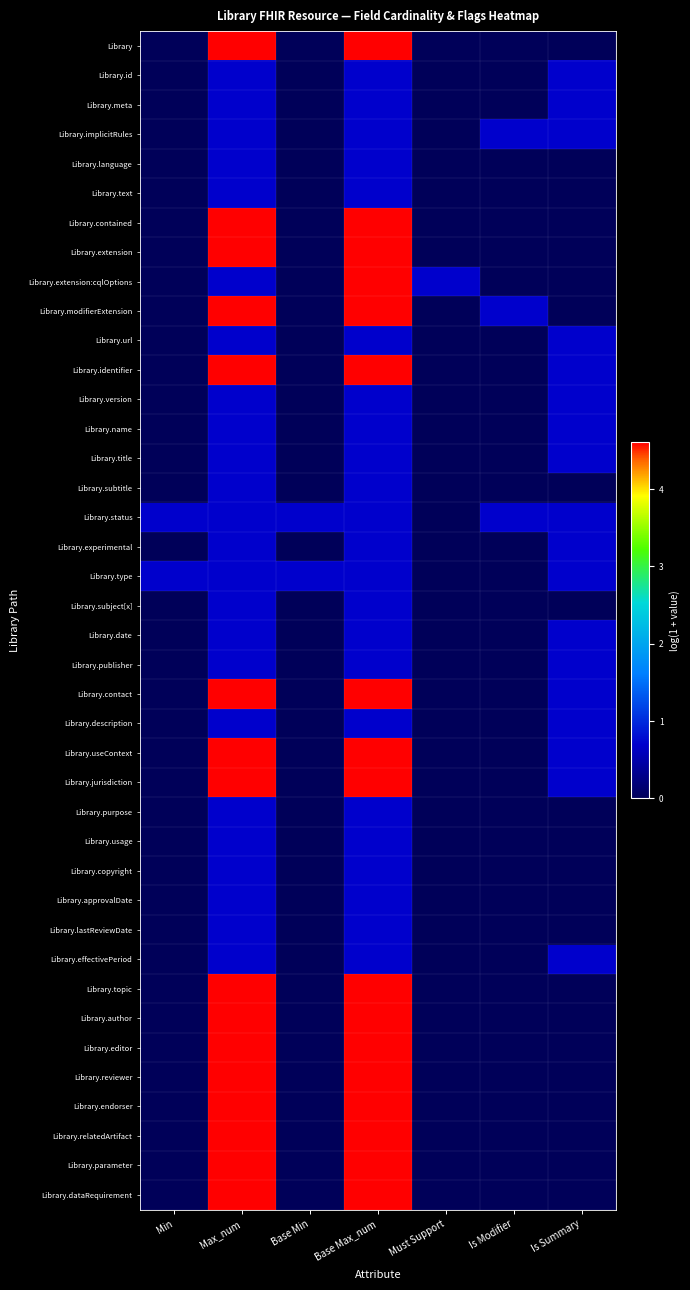

Reading left to right, what are all the values shown in this chart?

Library: Min=0.0	Max_num=4.6	Base Min=0.0	Base Max_num=4.6	Must Support=0.0	Is Modifier=0.0	Is Summary=0.0
Library.id: Min=0.0	Max_num=0.7	Base Min=0.0	Base Max_num=0.7	Must Support=0.0	Is Modifier=0.0	Is Summary=0.7
Library.meta: Min=0.0	Max_num=0.7	Base Min=0.0	Base Max_num=0.7	Must Support=0.0	Is Modifier=0.0	Is Summary=0.7
Library.implicitRules: Min=0.0	Max_num=0.7	Base Min=0.0	Base Max_num=0.7	Must Support=0.0	Is Modifier=0.7	Is Summary=0.7
Library.language: Min=0.0	Max_num=0.7	Base Min=0.0	Base Max_num=0.7	Must Support=0.0	Is Modifier=0.0	Is Summary=0.0
Library.text: Min=0.0	Max_num=0.7	Base Min=0.0	Base Max_num=0.7	Must Support=0.0	Is Modifier=0.0	Is Summary=0.0
Library.contained: Min=0.0	Max_num=4.6	Base Min=0.0	Base Max_num=4.6	Must Support=0.0	Is Modifier=0.0	Is Summary=0.0
Library.extension: Min=0.0	Max_num=4.6	Base Min=0.0	Base Max_num=4.6	Must Support=0.0	Is Modifier=0.0	Is Summary=0.0
Library.extension:cqlOptions: Min=0.0	Max_num=0.7	Base Min=0.0	Base Max_num=4.6	Must Support=0.7	Is Modifier=0.0	Is Summary=0.0
Library.modifierExtension: Min=0.0	Max_num=4.6	Base Min=0.0	Base Max_num=4.6	Must Support=0.0	Is Modifier=0.7	Is Summary=0.0
Library.url: Min=0.0	Max_num=0.7	Base Min=0.0	Base Max_num=0.7	Must Support=0.0	Is Modifier=0.0	Is Summary=0.7
Library.identifier: Min=0.0	Max_num=4.6	Base Min=0.0	Base Max_num=4.6	Must Support=0.0	Is Modifier=0.0	Is Summary=0.7
Library.version: Min=0.0	Max_num=0.7	Base Min=0.0	Base Max_num=0.7	Must Support=0.0	Is Modifier=0.0	Is Summary=0.7
Library.name: Min=0.0	Max_num=0.7	Base Min=0.0	Base Max_num=0.7	Must Support=0.0	Is Modifier=0.0	Is Summary=0.7
Library.title: Min=0.0	Max_num=0.7	Base Min=0.0	Base Max_num=0.7	Must Support=0.0	Is Modifier=0.0	Is Summary=0.7
Library.subtitle: Min=0.0	Max_num=0.7	Base Min=0.0	Base Max_num=0.7	Must Support=0.0	Is Modifier=0.0	Is Summary=0.0
Library.status: Min=0.7	Max_num=0.7	Base Min=0.7	Base Max_num=0.7	Must Support=0.0	Is Modifier=0.7	Is Summary=0.7
Library.experimental: Min=0.0	Max_num=0.7	Base Min=0.0	Base Max_num=0.7	Must Support=0.0	Is Modifier=0.0	Is Summary=0.7
Library.type: Min=0.7	Max_num=0.7	Base Min=0.7	Base Max_num=0.7	Must Support=0.0	Is Modifier=0.0	Is Summary=0.7
Library.subject[x]: Min=0.0	Max_num=0.7	Base Min=0.0	Base Max_num=0.7	Must Support=0.0	Is Modifier=0.0	Is Summary=0.0
Library.date: Min=0.0	Max_num=0.7	Base Min=0.0	Base Max_num=0.7	Must Support=0.0	Is Modifier=0.0	Is Summary=0.7
Library.publisher: Min=0.0	Max_num=0.7	Base Min=0.0	Base Max_num=0.7	Must Support=0.0	Is Modifier=0.0	Is Summary=0.7
Library.contact: Min=0.0	Max_num=4.6	Base Min=0.0	Base Max_num=4.6	Must Support=0.0	Is Modifier=0.0	Is Summary=0.7
Library.description: Min=0.0	Max_num=0.7	Base Min=0.0	Base Max_num=0.7	Must Support=0.0	Is Modifier=0.0	Is Summary=0.7
Library.useContext: Min=0.0	Max_num=4.6	Base Min=0.0	Base Max_num=4.6	Must Support=0.0	Is Modifier=0.0	Is Summary=0.7
Library.jurisdiction: Min=0.0	Max_num=4.6	Base Min=0.0	Base Max_num=4.6	Must Support=0.0	Is Modifier=0.0	Is Summary=0.7
Library.purpose: Min=0.0	Max_num=0.7	Base Min=0.0	Base Max_num=0.7	Must Support=0.0	Is Modifier=0.0	Is Summary=0.0
Library.usage: Min=0.0	Max_num=0.7	Base Min=0.0	Base Max_num=0.7	Must Support=0.0	Is Modifier=0.0	Is Summary=0.0
Library.copyright: Min=0.0	Max_num=0.7	Base Min=0.0	Base Max_num=0.7	Must Support=0.0	Is Modifier=0.0	Is Summary=0.0
Library.approvalDate: Min=0.0	Max_num=0.7	Base Min=0.0	Base Max_num=0.7	Must Support=0.0	Is Modifier=0.0	Is Summary=0.0
Library.lastReviewDate: Min=0.0	Max_num=0.7	Base Min=0.0	Base Max_num=0.7	Must Support=0.0	Is Modifier=0.0	Is Summary=0.0
Library.effectivePeriod: Min=0.0	Max_num=0.7	Base Min=0.0	Base Max_num=0.7	Must Support=0.0	Is Modifier=0.0	Is Summary=0.7
Library.topic: Min=0.0	Max_num=4.6	Base Min=0.0	Base Max_num=4.6	Must Support=0.0	Is Modifier=0.0	Is Summary=0.0
Library.author: Min=0.0	Max_num=4.6	Base Min=0.0	Base Max_num=4.6	Must Support=0.0	Is Modifier=0.0	Is Summary=0.0
Library.editor: Min=0.0	Max_num=4.6	Base Min=0.0	Base Max_num=4.6	Must Support=0.0	Is Modifier=0.0	Is Summary=0.0
Library.reviewer: Min=0.0	Max_num=4.6	Base Min=0.0	Base Max_num=4.6	Must Support=0.0	Is Modifier=0.0	Is Summary=0.0
Library.endorser: Min=0.0	Max_num=4.6	Base Min=0.0	Base Max_num=4.6	Must Support=0.0	Is Modifier=0.0	Is Summary=0.0
Library.relatedArtifact: Min=0.0	Max_num=4.6	Base Min=0.0	Base Max_num=4.6	Must Support=0.0	Is Modifier=0.0	Is Summary=0.0
Library.parameter: Min=0.0	Max_num=4.6	Base Min=0.0	Base Max_num=4.6	Must Support=0.0	Is Modifier=0.0	Is Summary=0.0
Library.dataRequirement: Min=0.0	Max_num=4.6	Base Min=0.0	Base Max_num=4.6	Must Support=0.0	Is Modifier=0.0	Is Summary=0.0